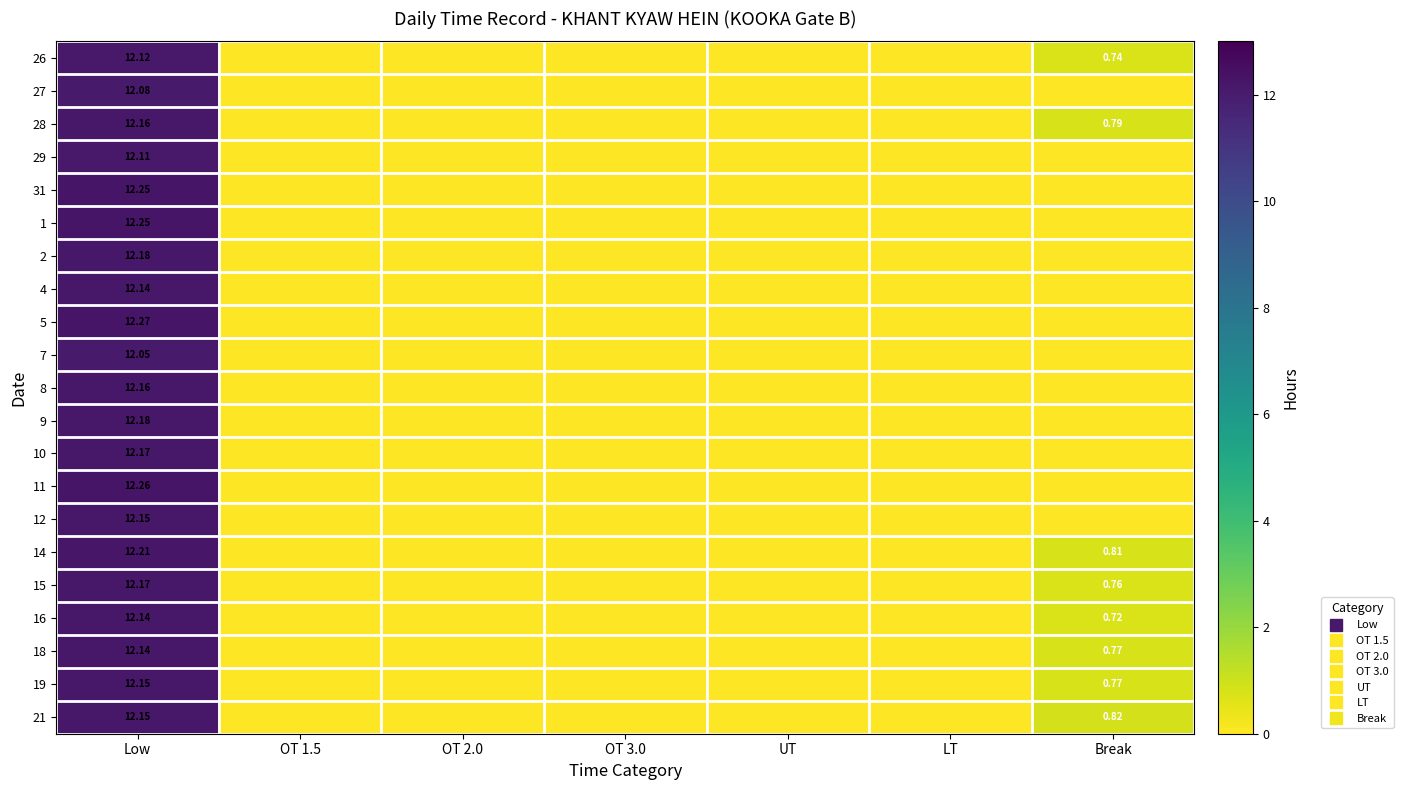

At which label does 18 reach its minimum?

OT 1.5